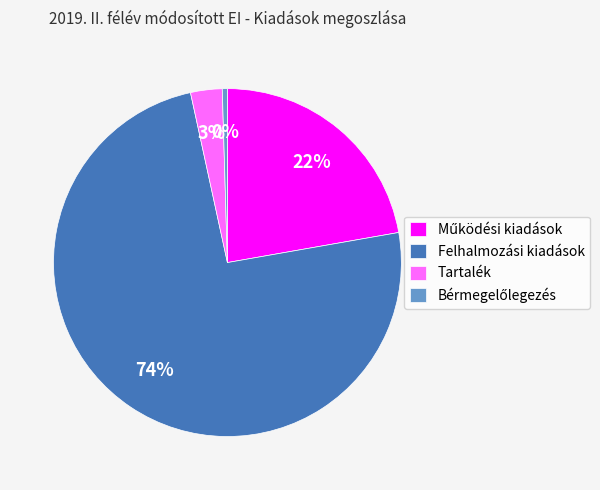

Which slice is the largest?

Felhalmozási kiadások